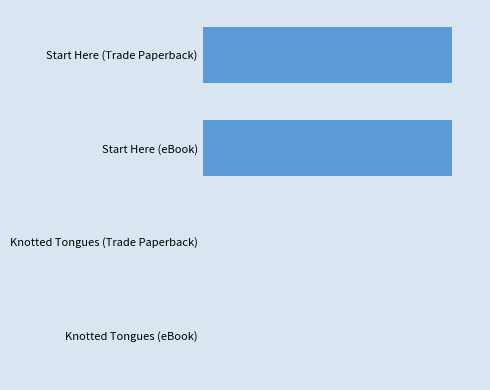

Are the bars horizontal?

Yes